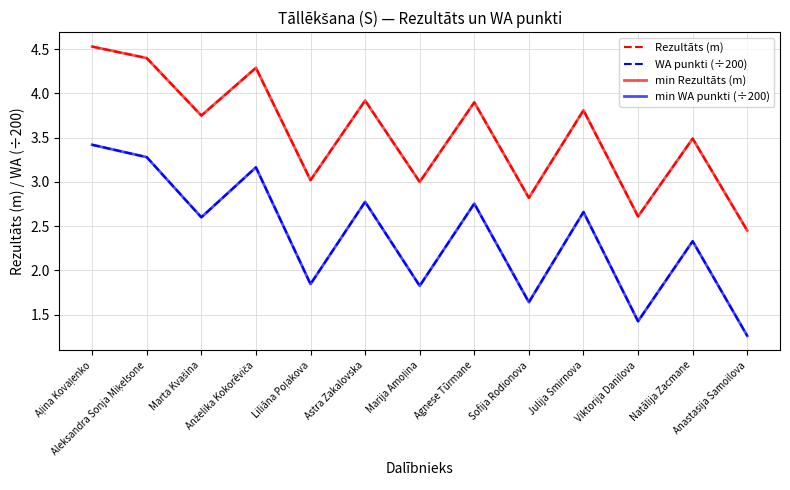

What is the sum of the min Rezultāts (m) values at Aļina Kovaļenko and Viktorija Danilova?

7.1